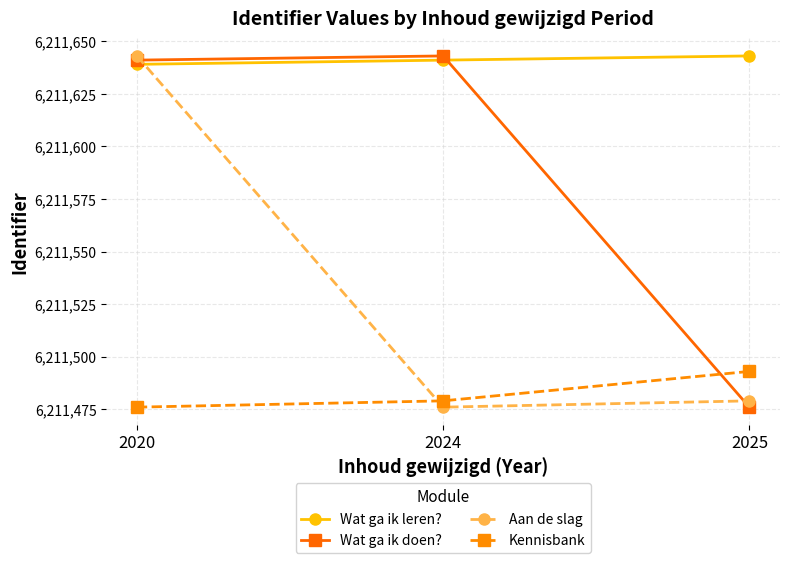

Reading left to right, what are all the values shown in this chart?

Wat ga ik leren?: 2020=6211639	2024=6211641	2025=6211643
Wat ga ik doen?: 2020=6211641	2024=6211643	2025=6211476
Aan de slag: 2020=6211643	2024=6211476	2025=6211479
Kennisbank: 2020=6211476	2024=6211479	2025=6211493